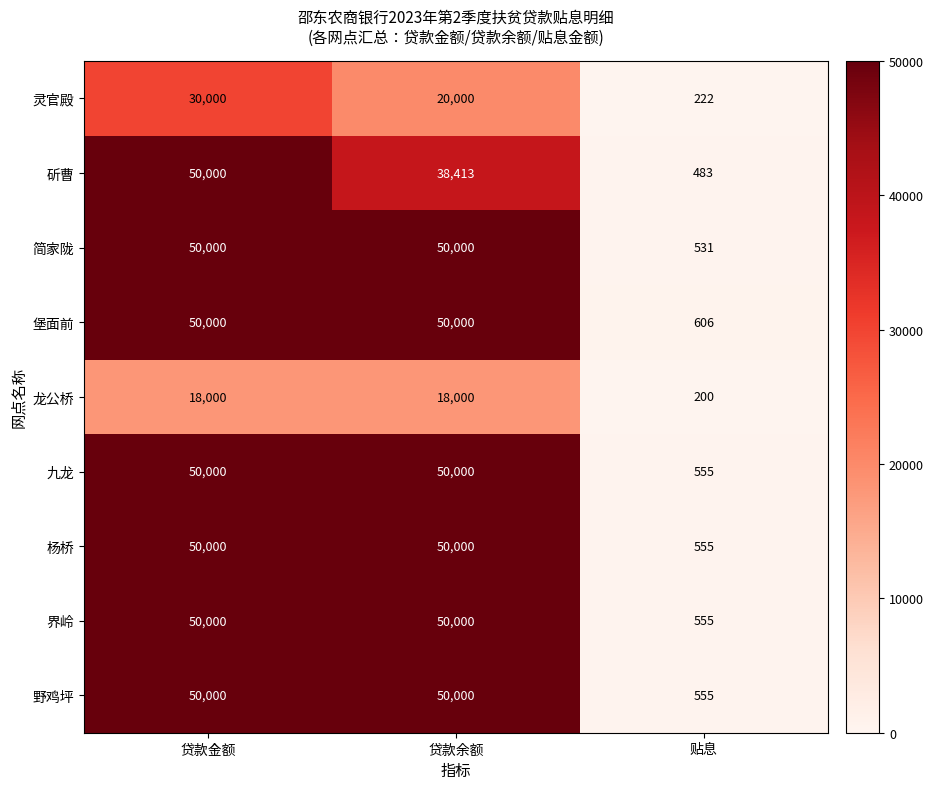

Which series has the largest total across all categories?

堡面前